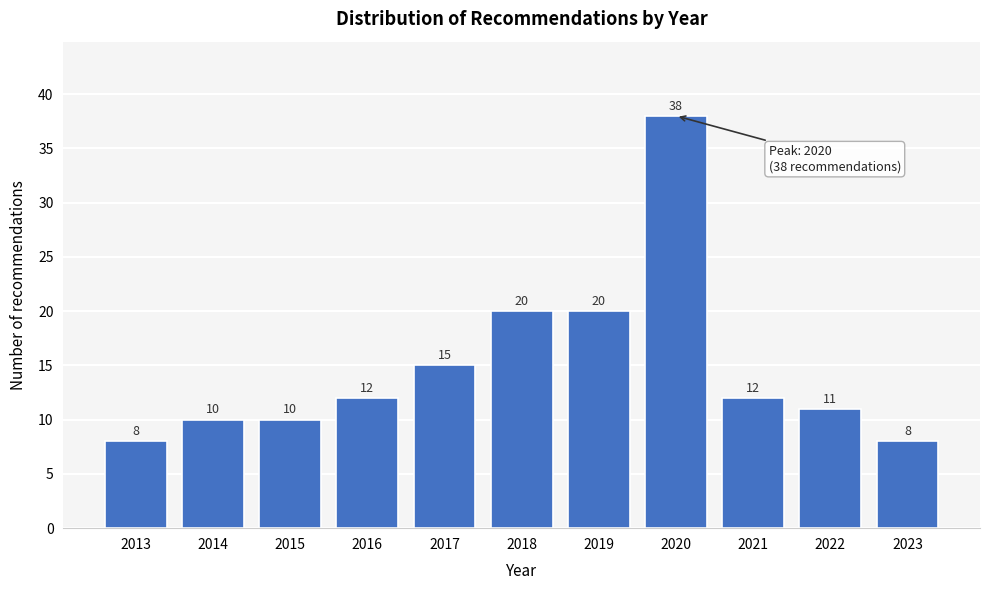

Reading left to right, what are all the values shown in this chart?

8	10	10	12	15	20	20	38	12	11	8